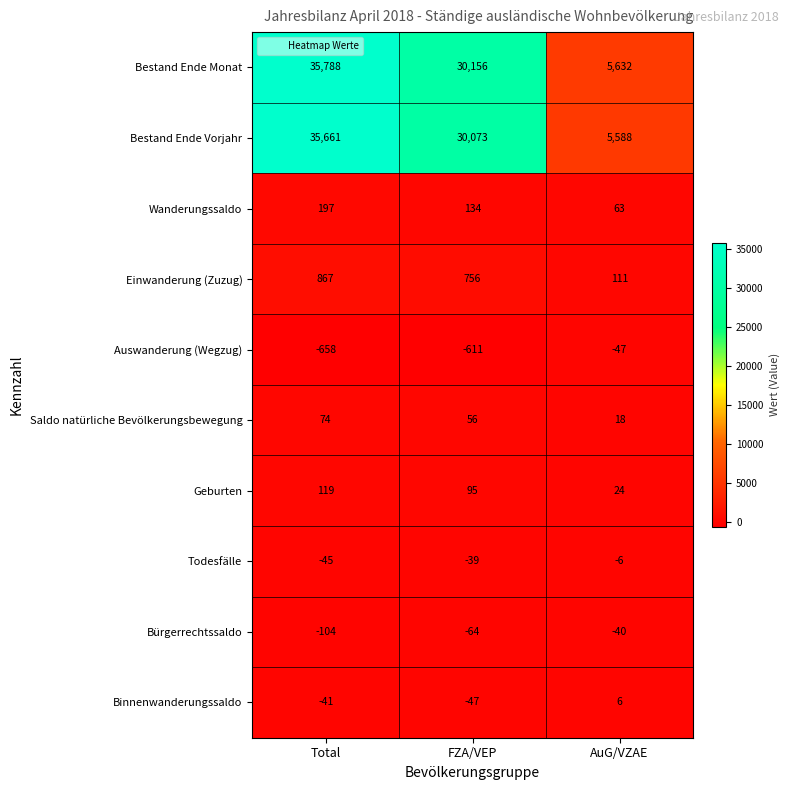

What is the difference between the Bestand Ende Vorjahr values at Total and FZA/VEP?

5588